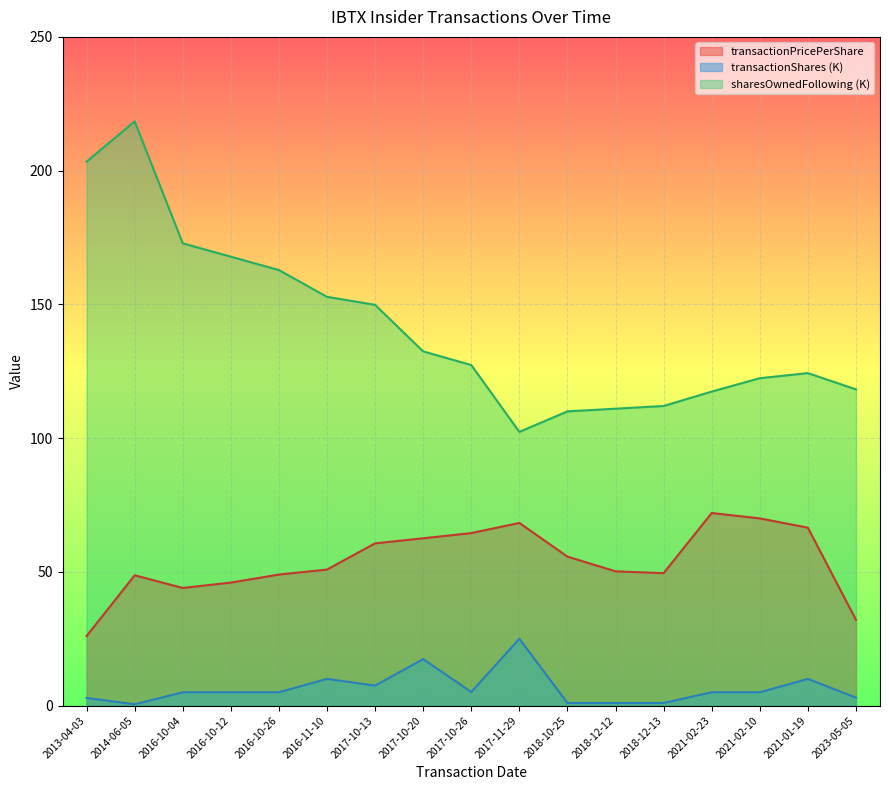

What is the minimum value for transactionPricePerShare?

26.0